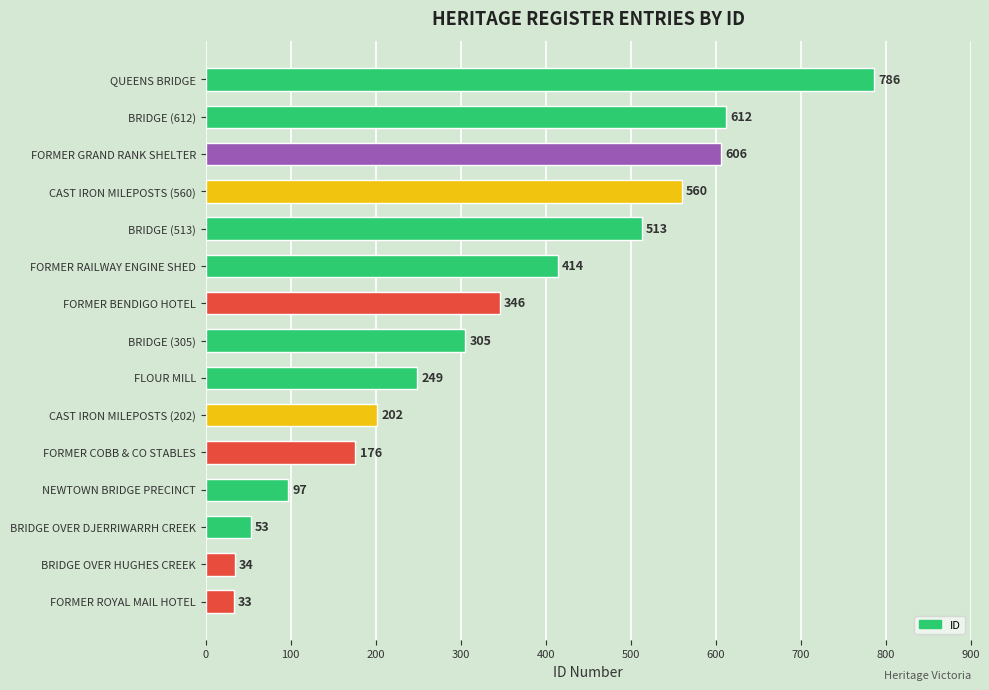

Which has a higher value, QUEENS BRIDGE or BRIDGE (305)?

QUEENS BRIDGE